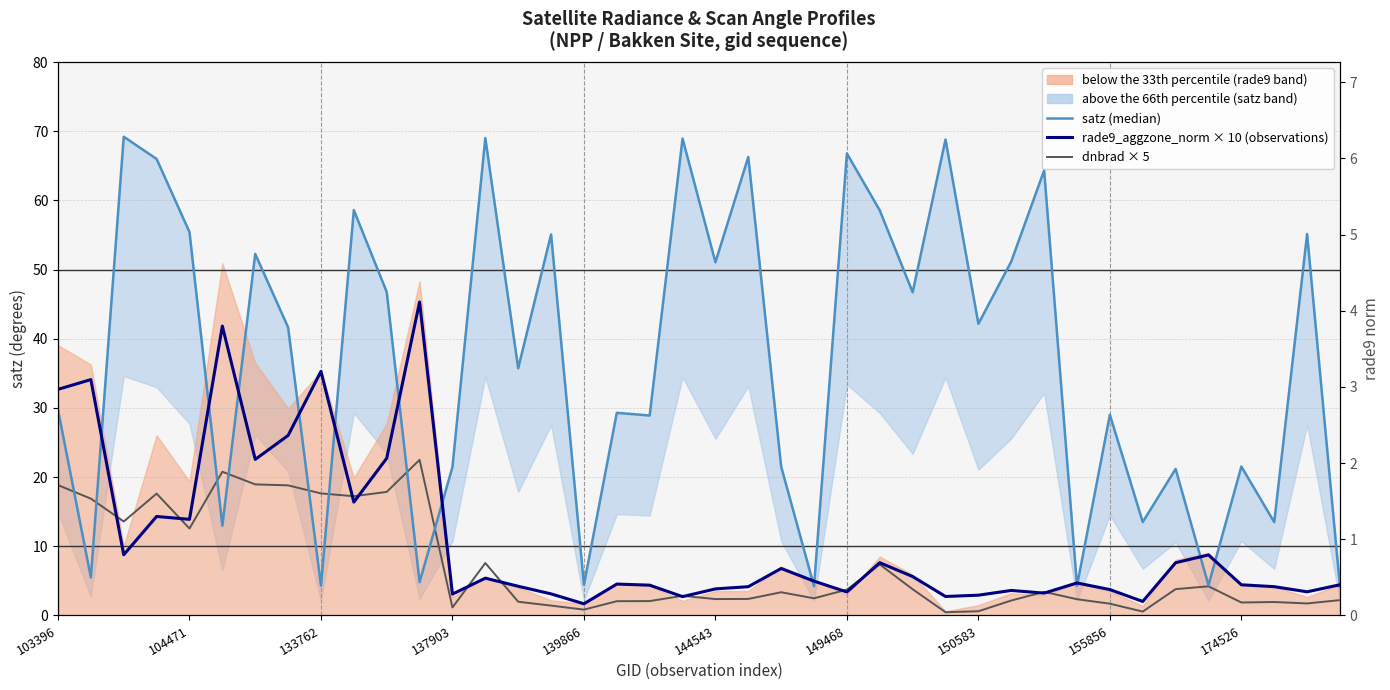

How many times do dnbrad × 5 and satz (50th percentile / median) cross each other?

8